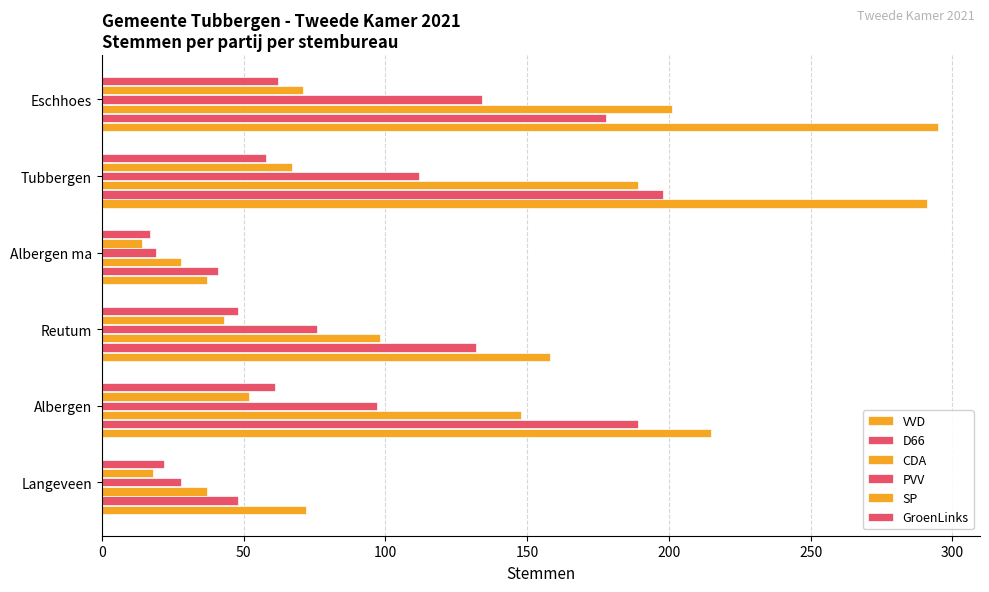

Count the number of data series in this chart.

6